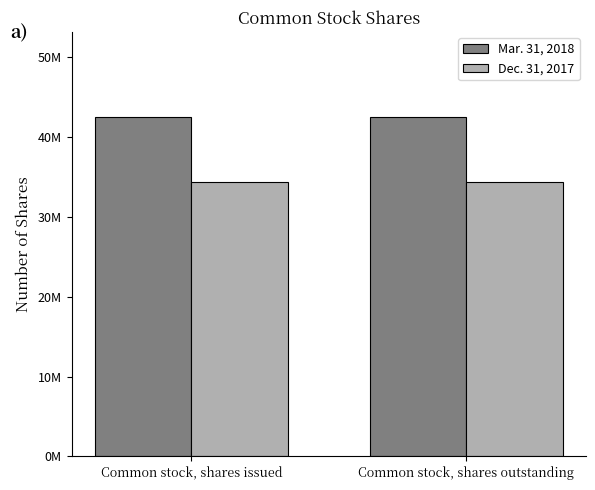

List the labels in order of Mar. 31, 2018 value, largest first.

Common stock, shares issued, Common stock, shares outstanding